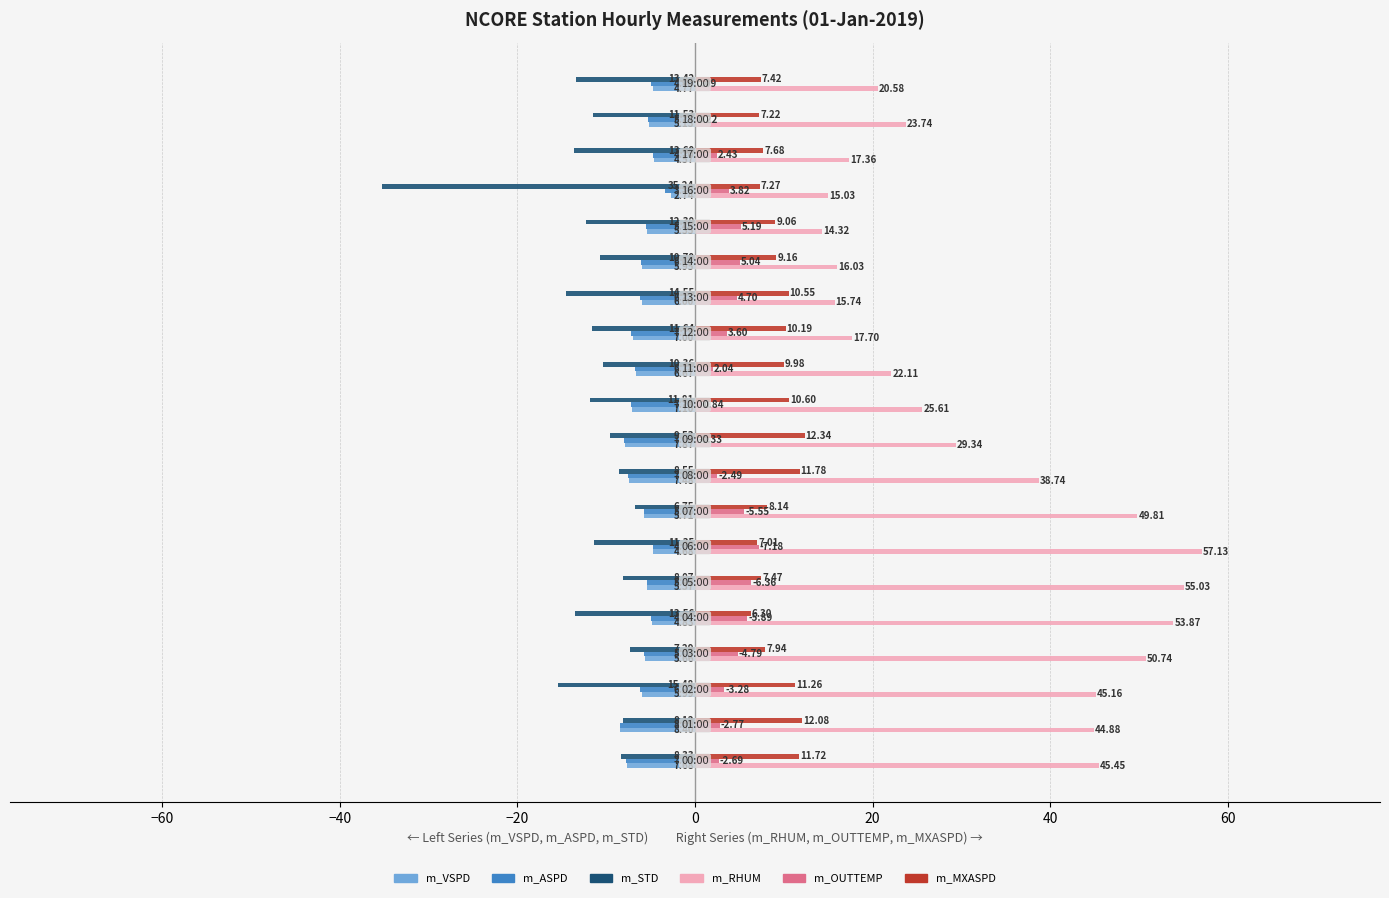

Which series has the largest total across all categories?

m_RHUM